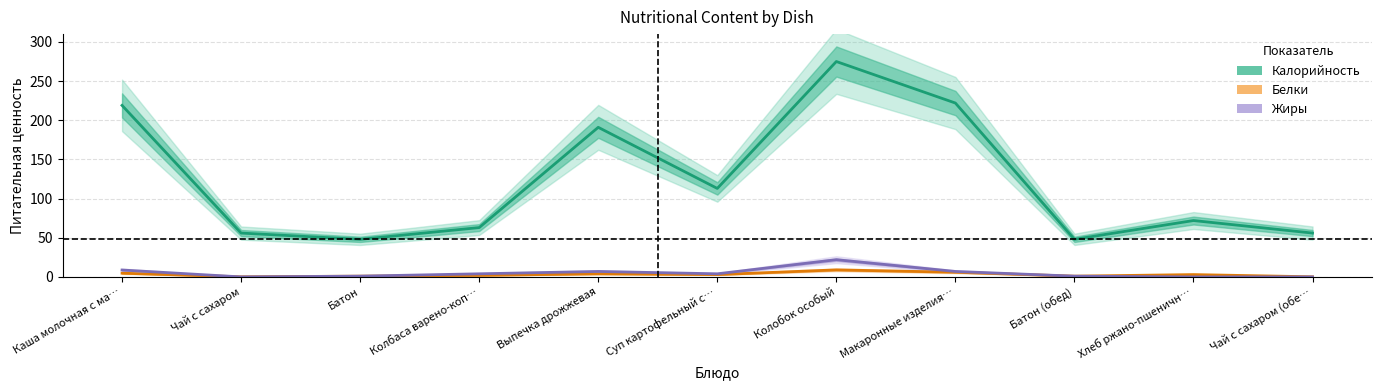

Read the Жиры value at Батон.

1.0